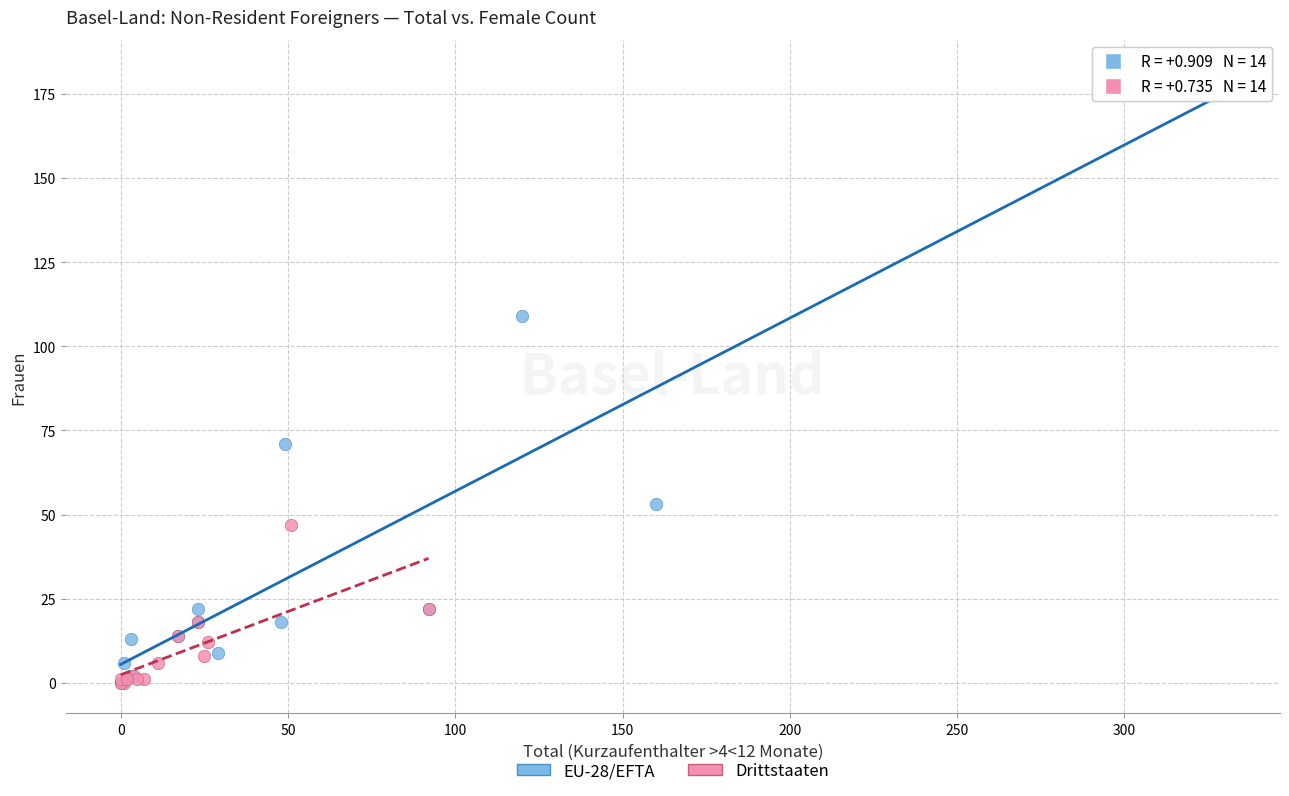

Which series reaches the maximum Y coordinate?

EU-28/EFTA